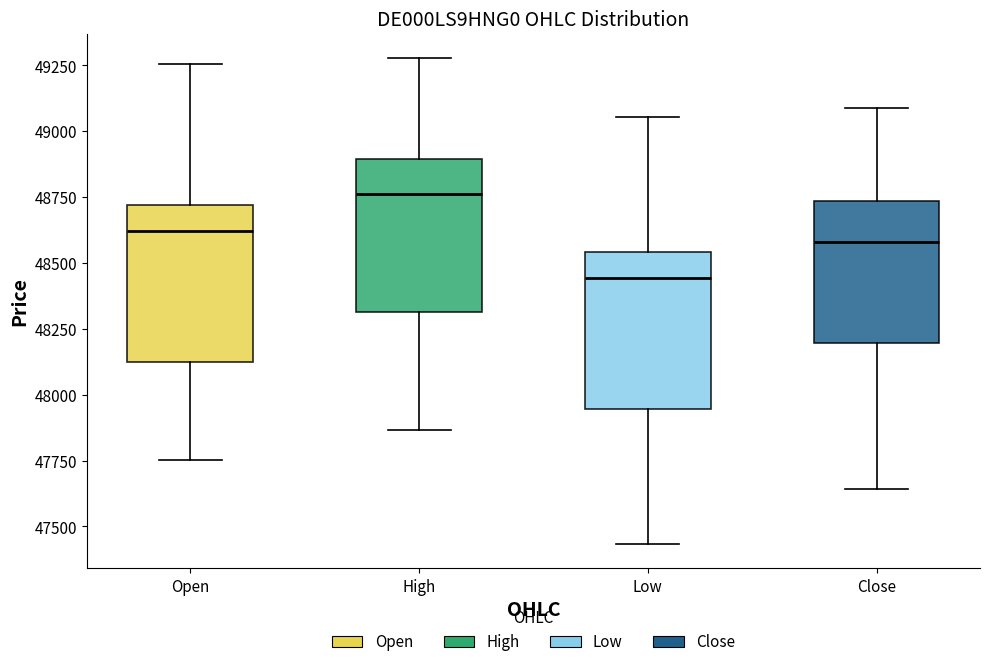

Reading left to right, transcribe this box plot: for each box, give where its median line is, the range the box spans, and where its two whiskers end, as read against the y-axis. The values are not printed on the chart, so give them approximately, as read against the axis.

Open: median 48600, box 48150 to 48700, whiskers 47750 to 49250
High: median 48750, box 48300 to 48900, whiskers 47850 to 49300
Low: median 48450, box 47950 to 48550, whiskers 47450 to 49050
Close: median 48600, box 48200 to 48750, whiskers 47650 to 49100